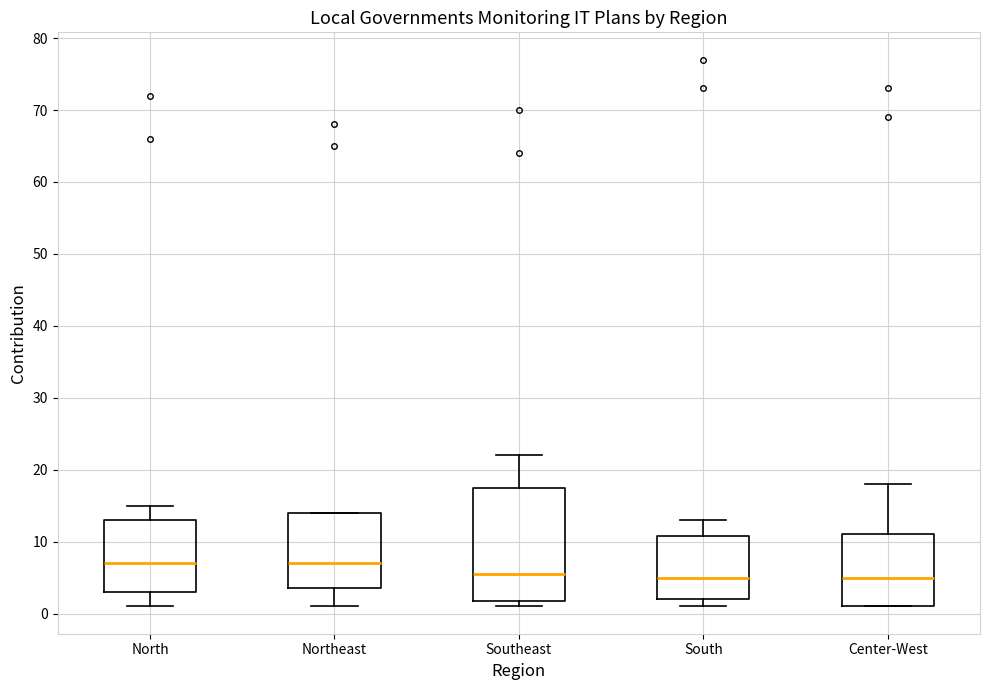

Which box is the tallest, from its lower edge to its upper edge?

Southeast